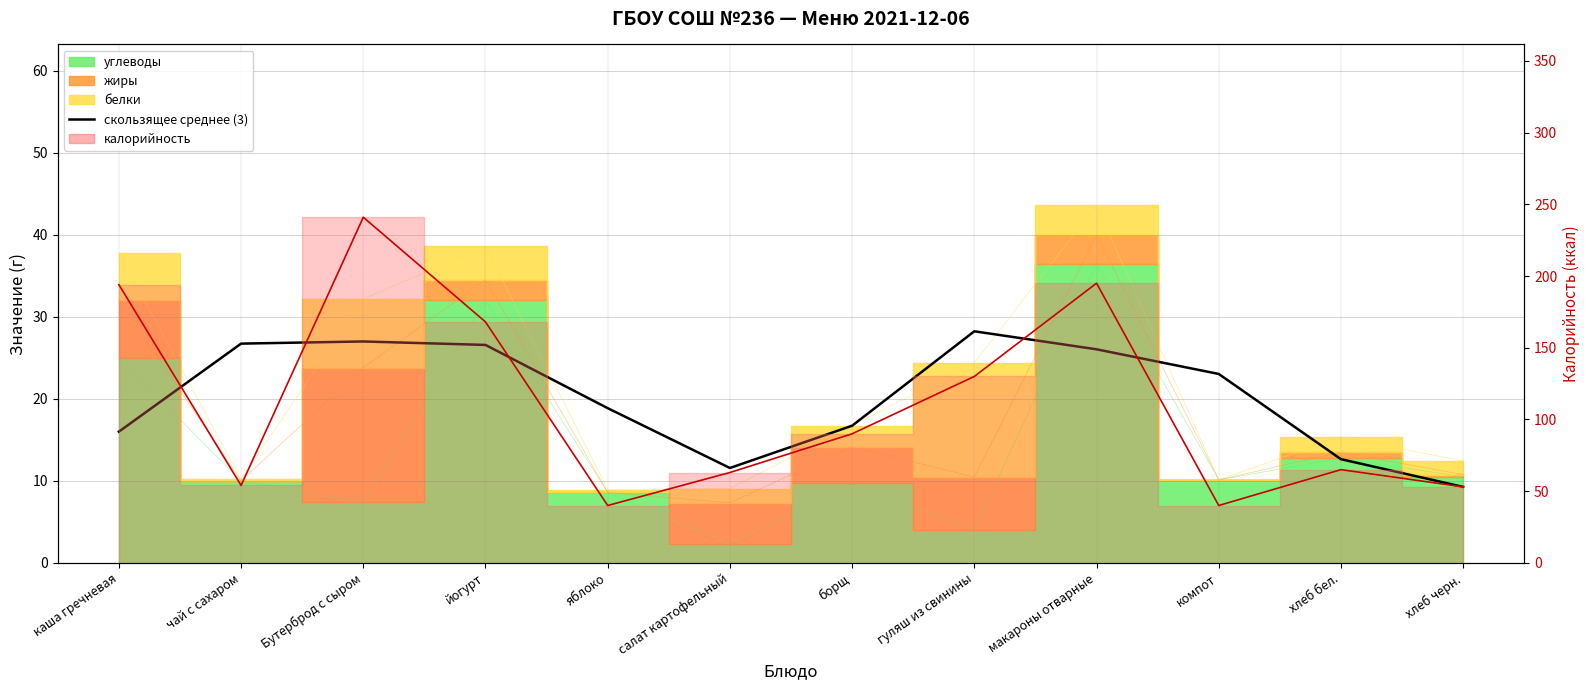

True or false: калорийность (линия) and скользящее среднее (3) intersect in this chart.

False